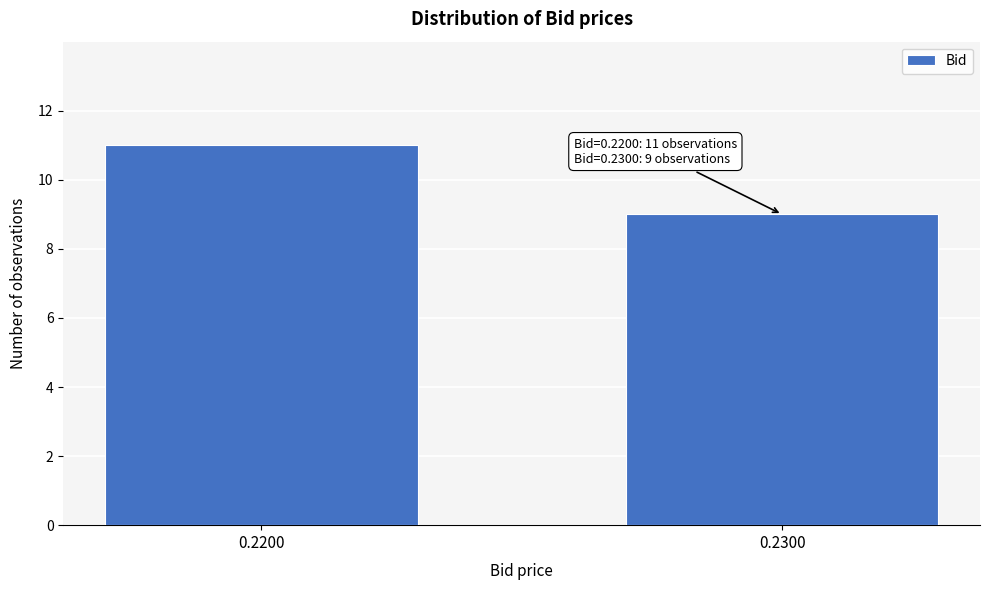

Reading left to right, extract all data points from this chart.

0.2200=11	0.2300=9